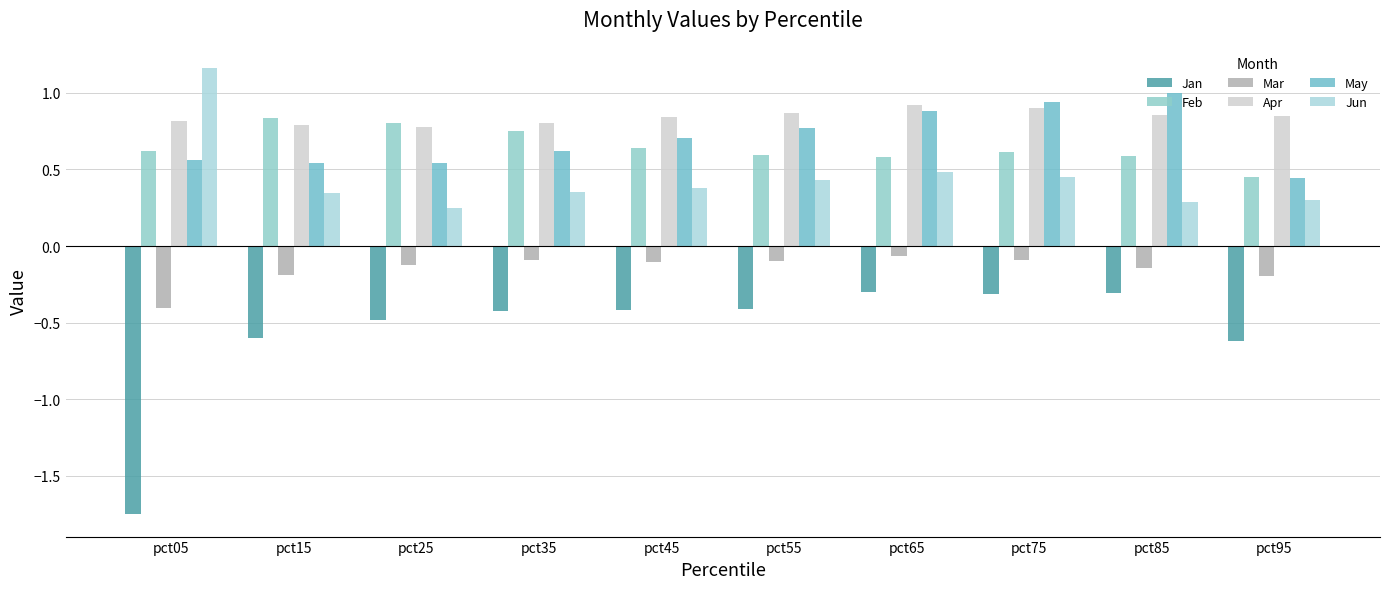

Read the Feb value at pct05.

0.6